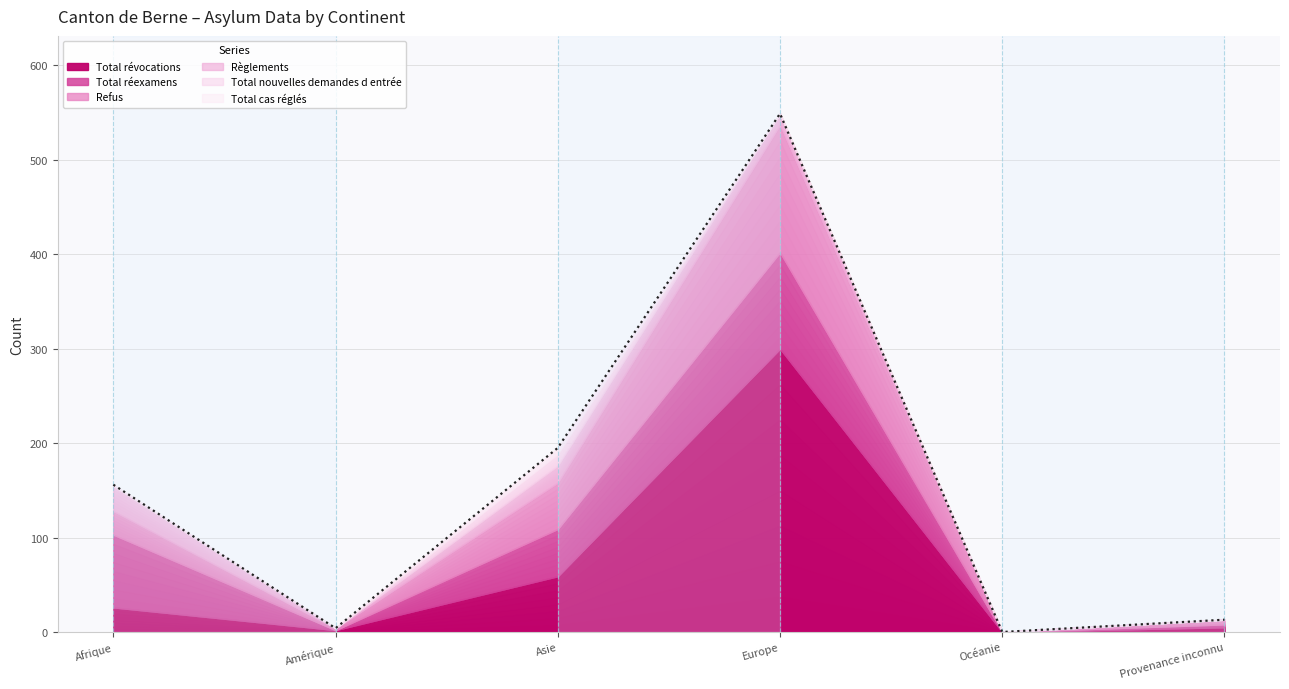

What position from the right is Afrique?

6